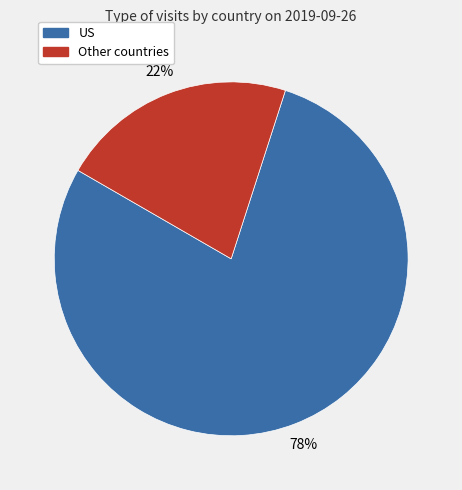

To the nearest percent, what is the average slice percentage?

50%